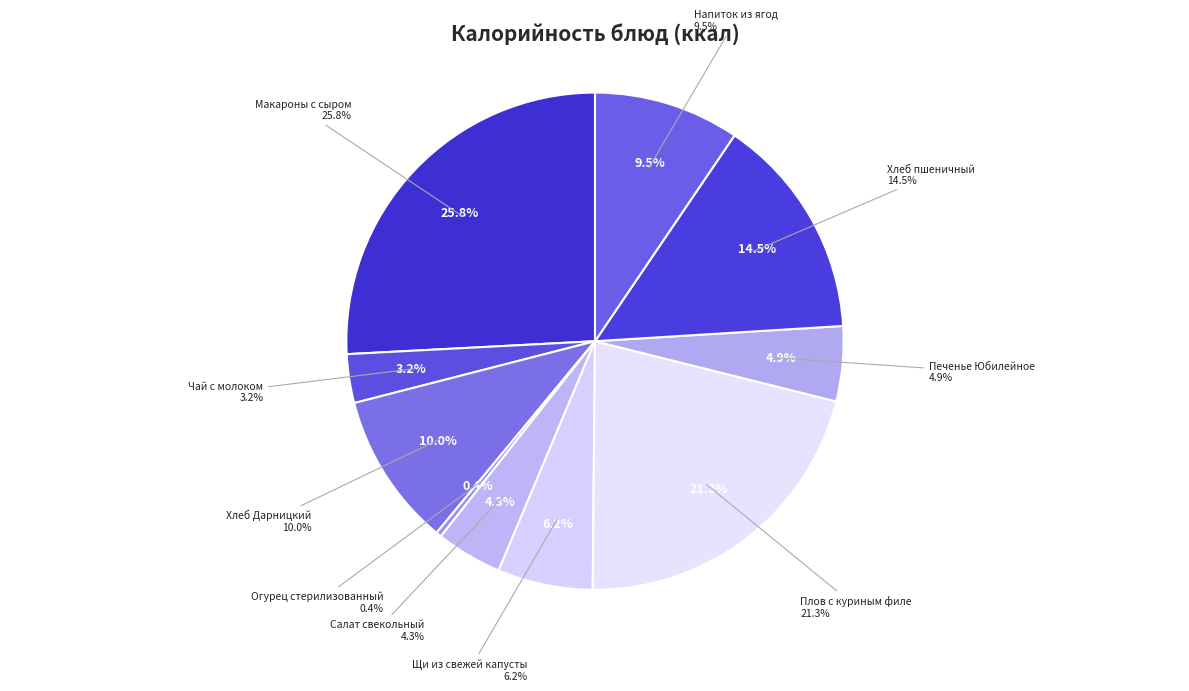

What is the ratio of the value at Салат свекольный to the value at Огурец стерилизованный?

12.1